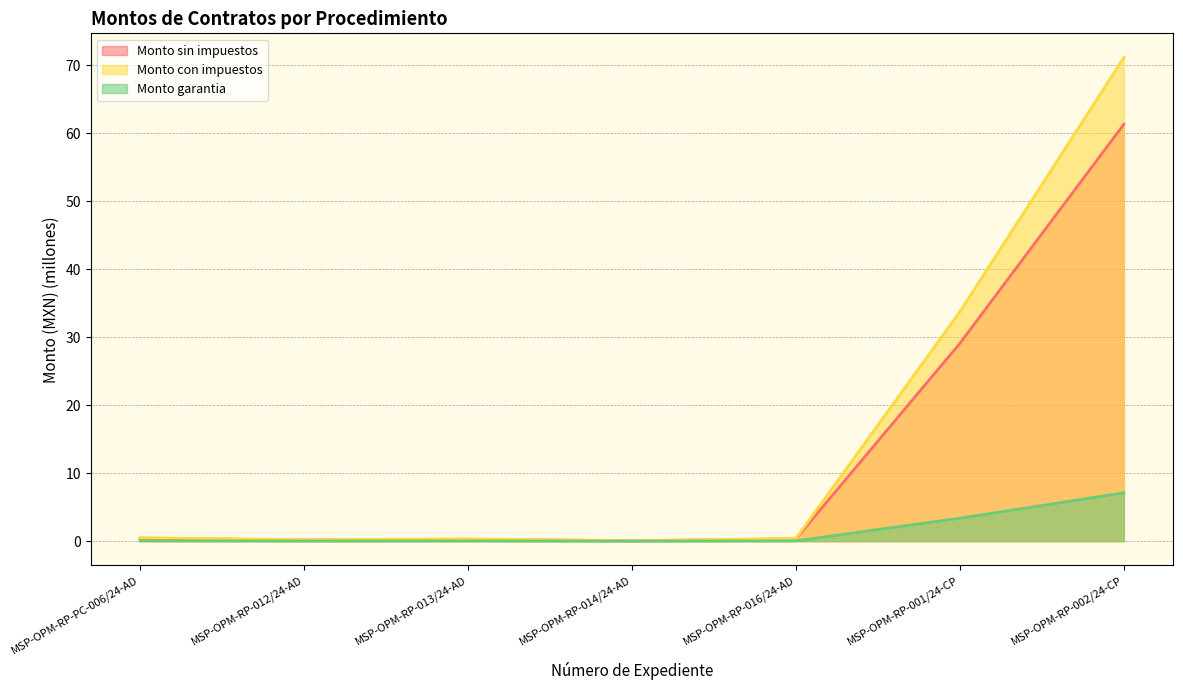

Reading right to left, transcribe all the data shown in this chart.

Monto sin impuestos: 71.1	33.7	0.4	0.1	0.3	0.2	0.5
Monto con impuestos: 61.3	29.1	0.3	0.1	0.3	0.2	0.4
Monto garantia: 7.1	3.4	0.0	0.0	0.0	0.0	0.1